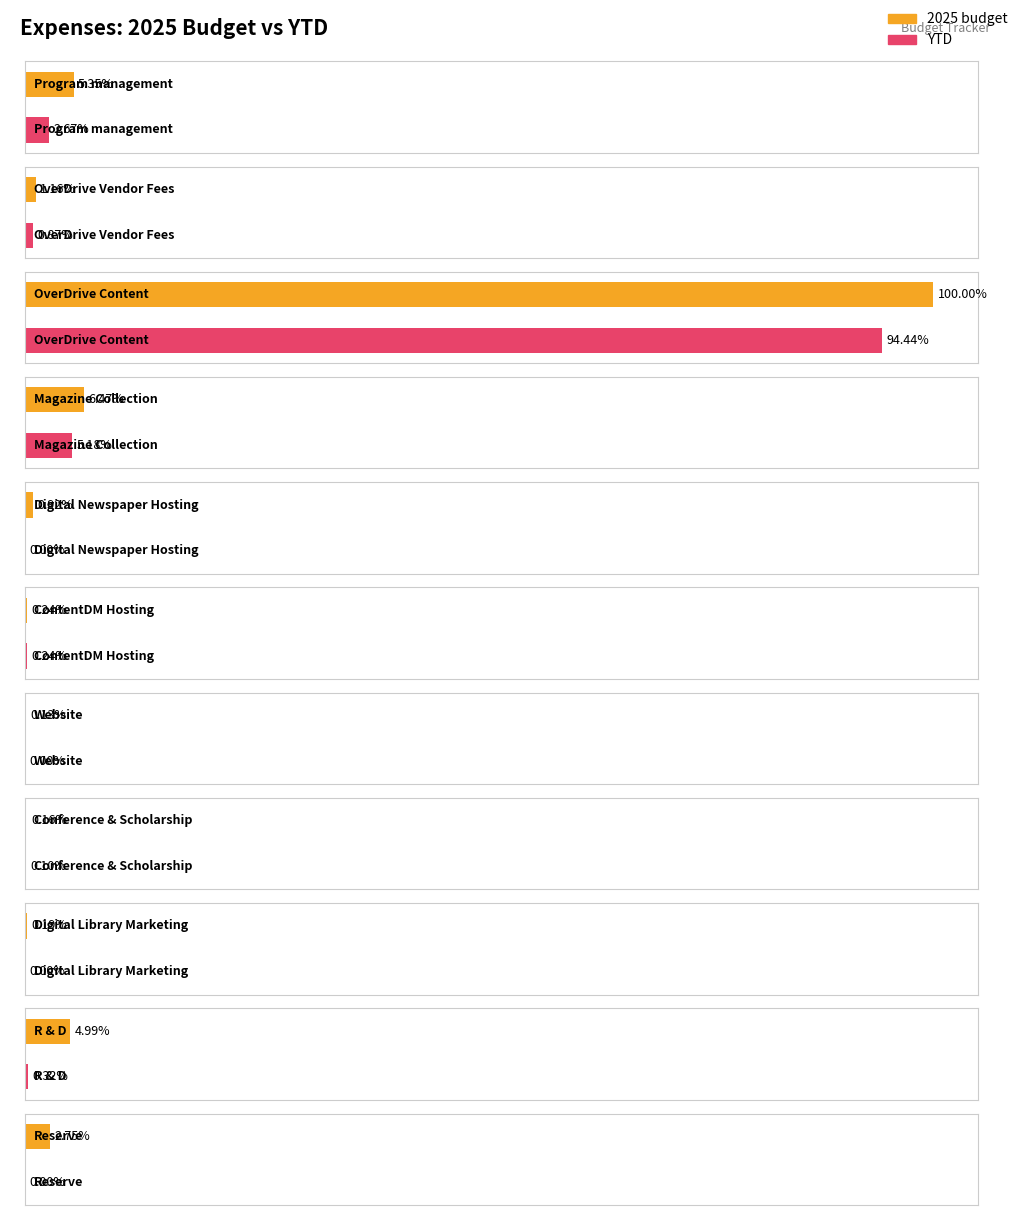

At which category does the chart reach its minimum across all series?

Digital Newspaper Hosting